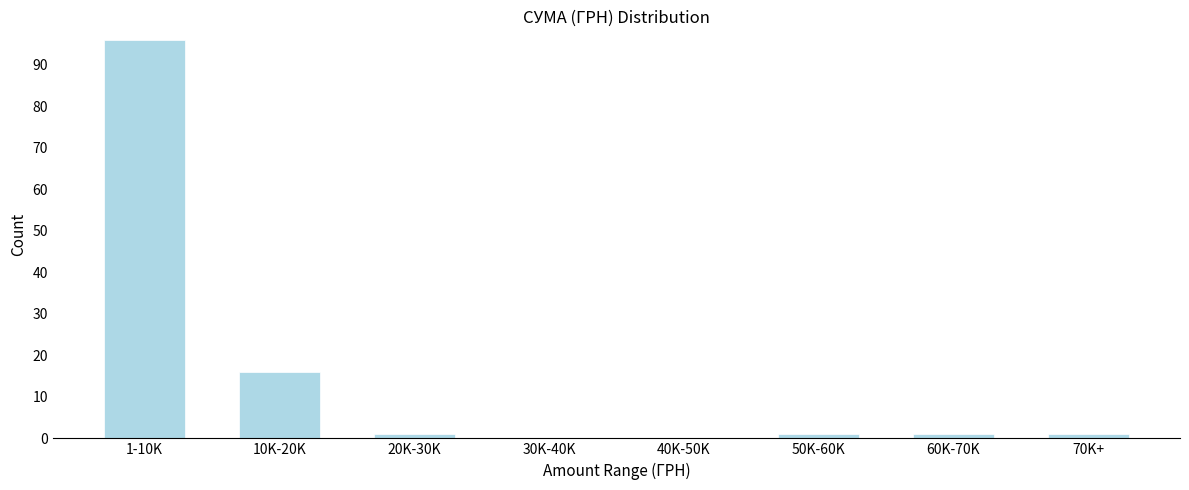

Reading right to left, list all the values displayed in this chart.

70K+=1	60K-70K=1	50K-60K=1	40K-50K=0	30K-40K=0	20K-30K=1	10K-20K=16	1-10K=96